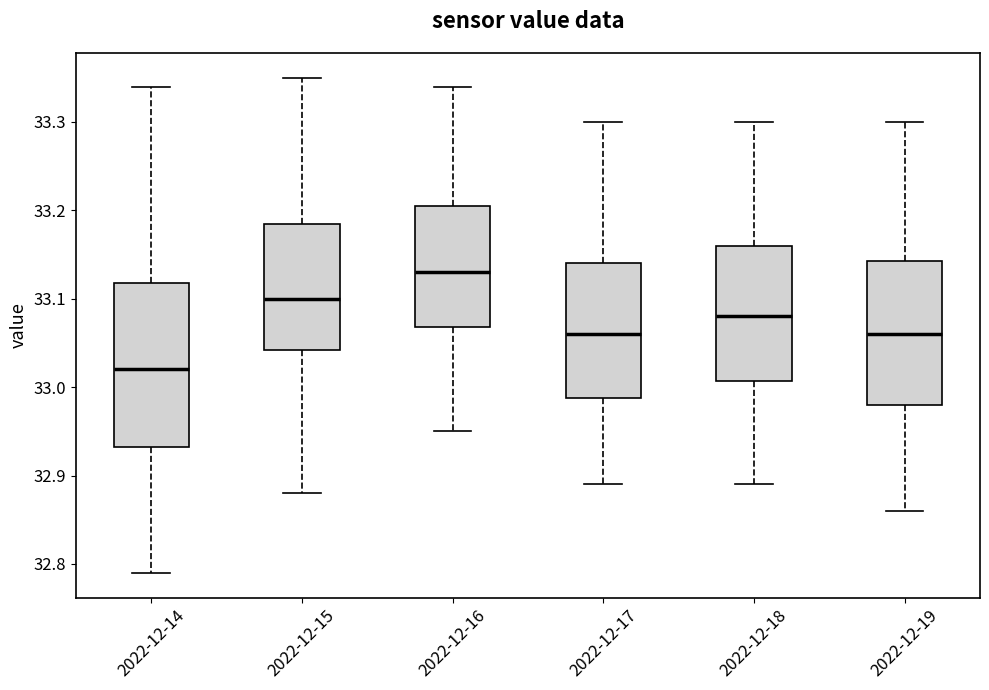

Reading left to right, transcribe this box plot: for each box, give where its median line is, the range the box spans, and where its two whiskers end, as read against the y-axis. The values are not printed on the chart, so give them approximately, as read against the axis.

2022-12-14: median 33.02, box 32.93 to 33.12, whiskers 32.79 to 33.34
2022-12-15: median 33.10, box 33.04 to 33.19, whiskers 32.88 to 33.35
2022-12-16: median 33.13, box 33.07 to 33.21, whiskers 32.95 to 33.34
2022-12-17: median 33.06, box 32.99 to 33.14, whiskers 32.89 to 33.30
2022-12-18: median 33.08, box 33.01 to 33.16, whiskers 32.89 to 33.30
2022-12-19: median 33.06, box 32.98 to 33.14, whiskers 32.86 to 33.30